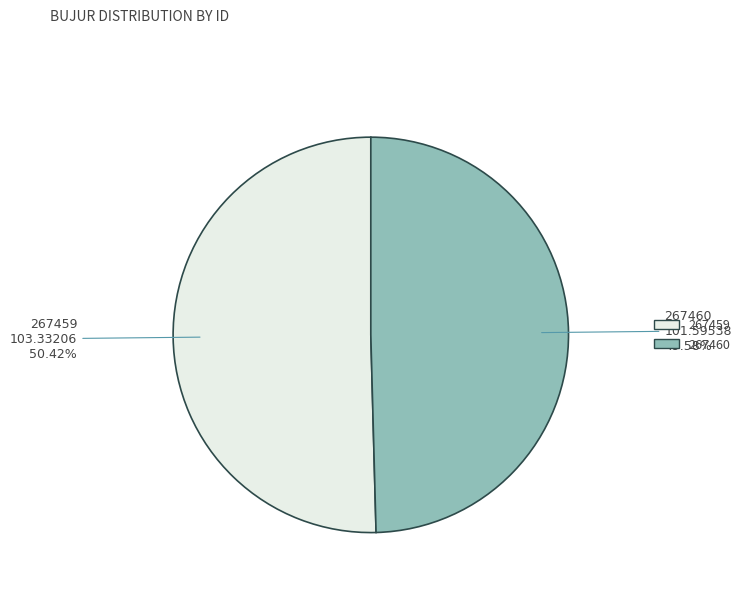

What is the ratio of the value at 267459 to the value at 267460?

1.0